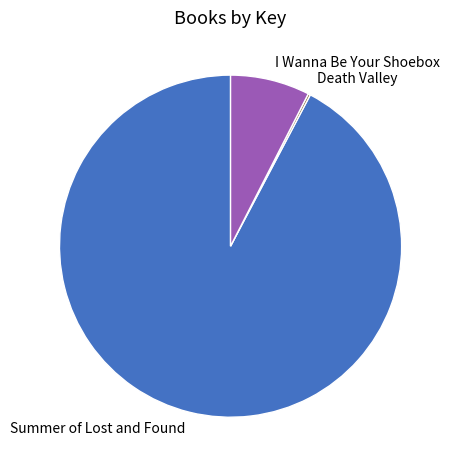

Is I Wanna Be Your Shoebox the majority of the pie?

No